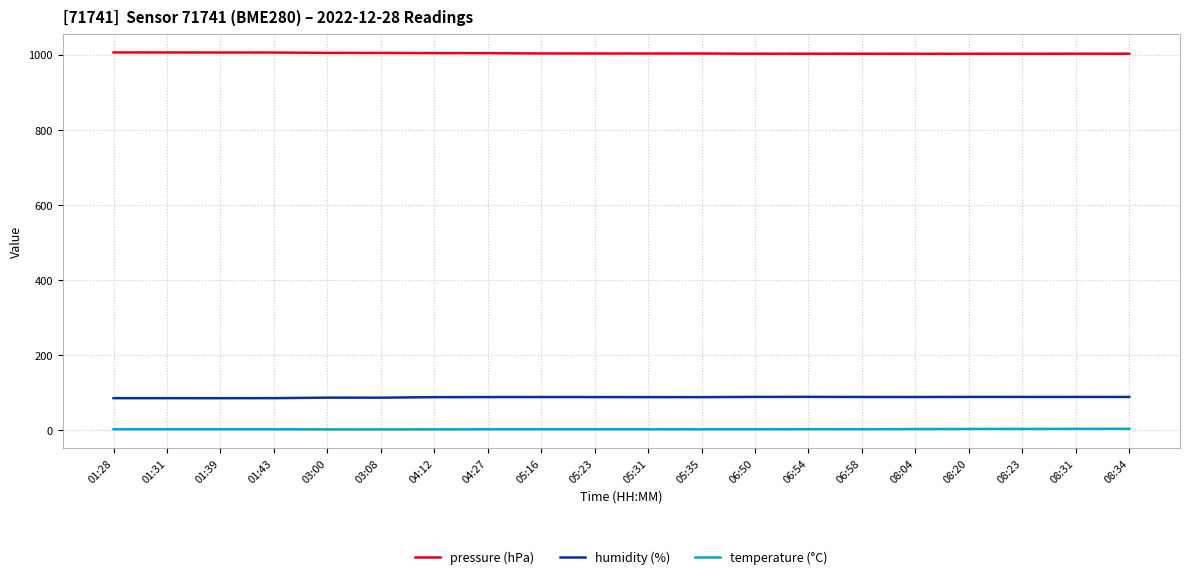

The humidity (%) series shows 144.2 at 01:43. True or false?

False